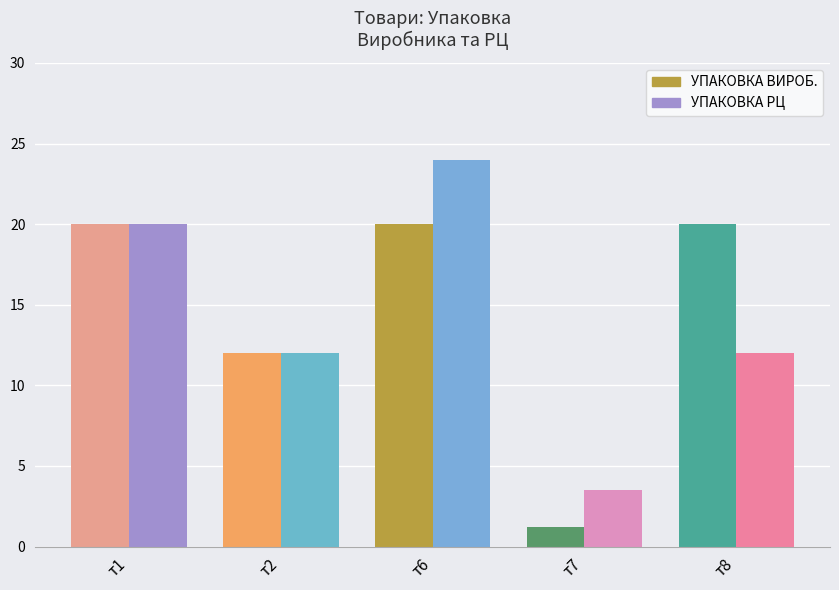

List the series in order of their peak value, highest first.

УПАКОВКА РЦ, УПАКОВКА ВИРОБ.